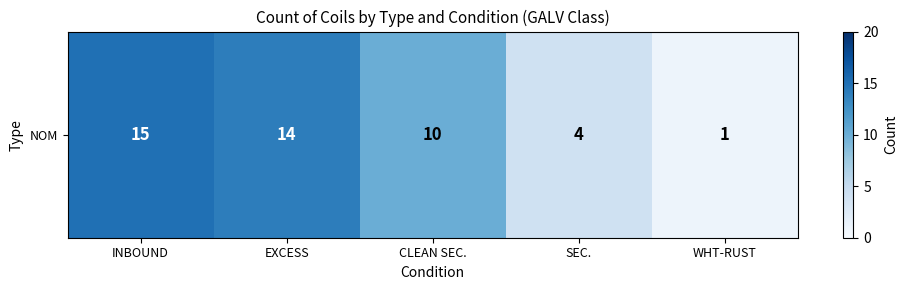

Where is the data nearest to the value 8?

CLEAN SEC.